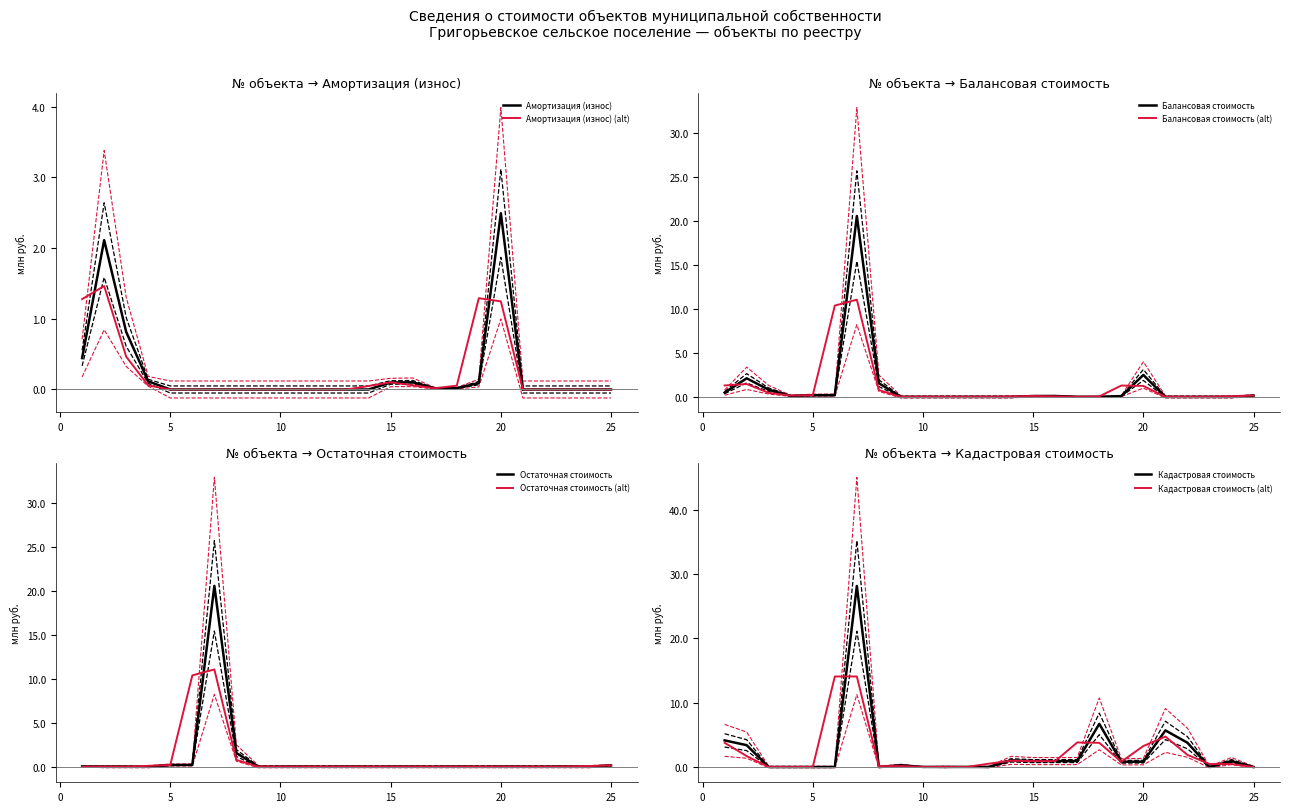

True or false: Кадастровая стоимость has more than 2 points higher than both neighbors.

True